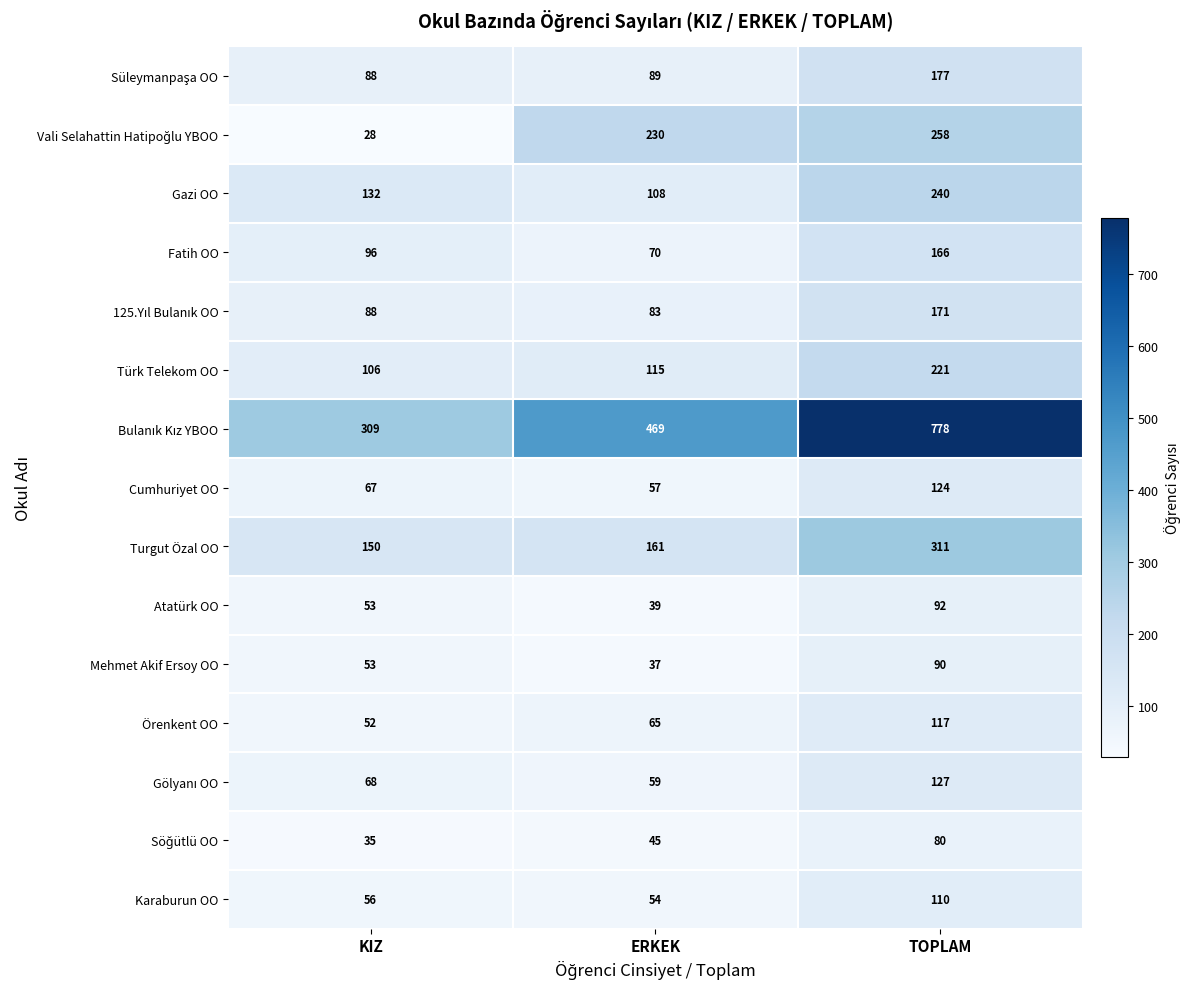

What is the spread (max minus min) of values at ERKEK?

432